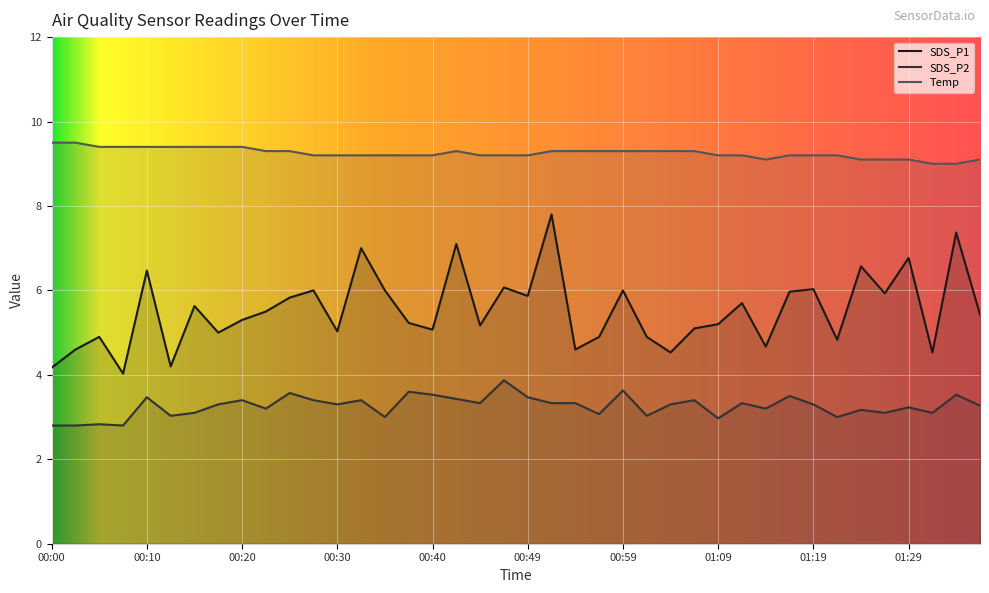

True or false: SDS_P2 and SDS_P1 cross at least once.

False